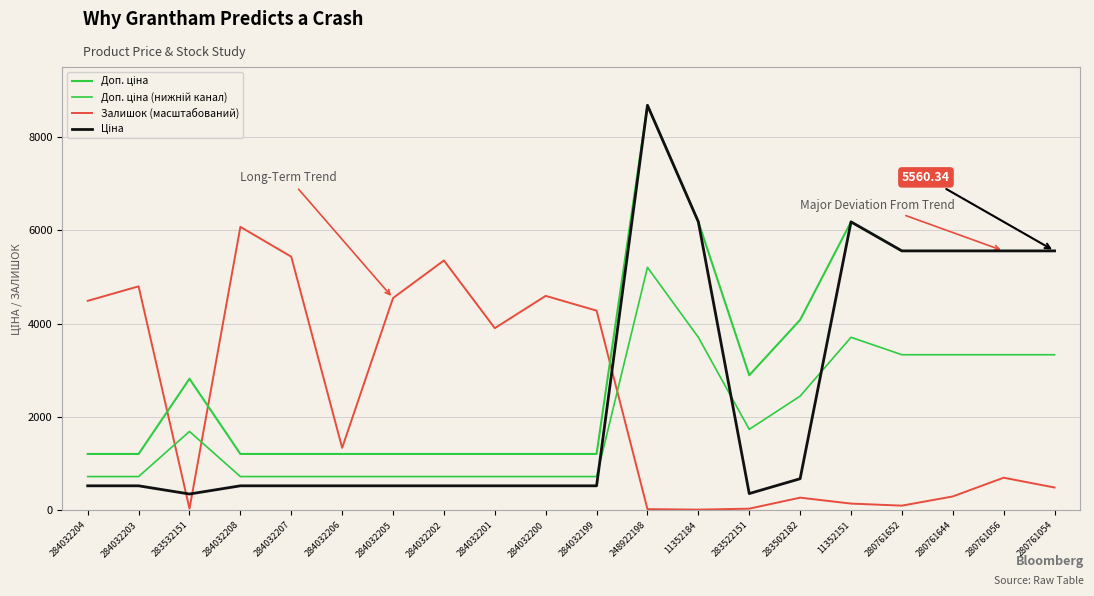

How many lines are shown in the chart?

4